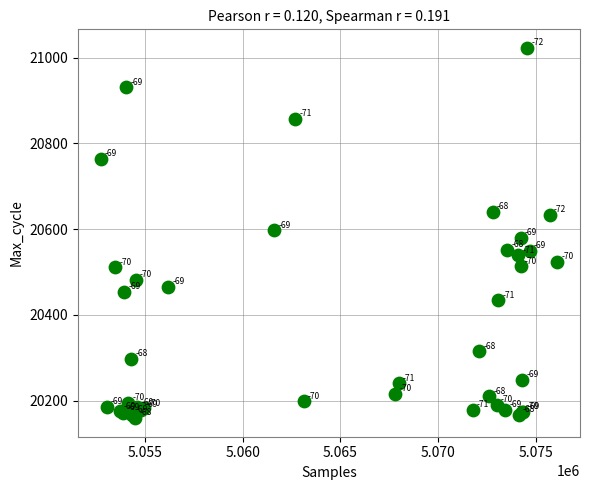

What Y value in the scatter plot is closest to 20591?

20597